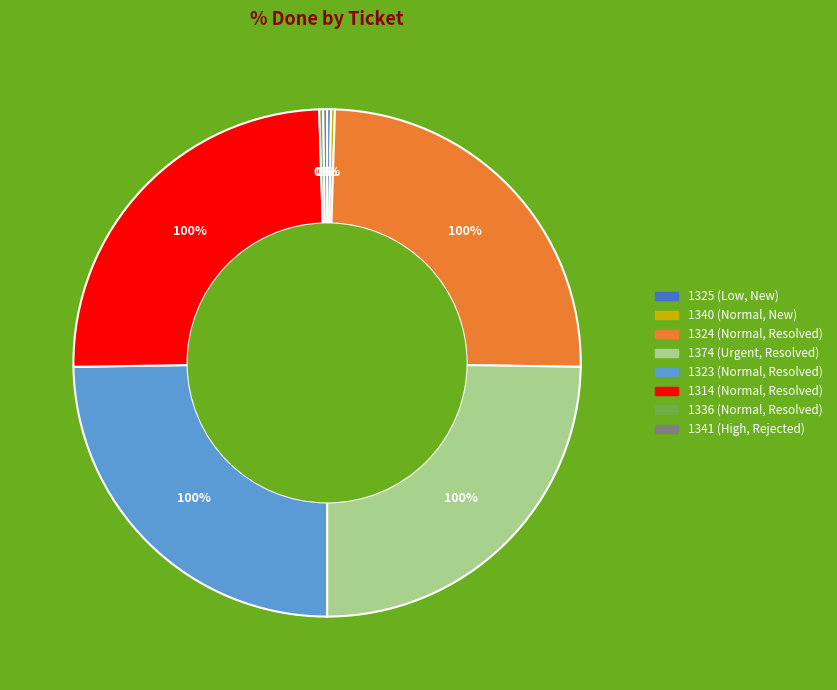

What is the change in value from 1340 (Normal, New) to 1314 (Normal, Resolved)?

+100